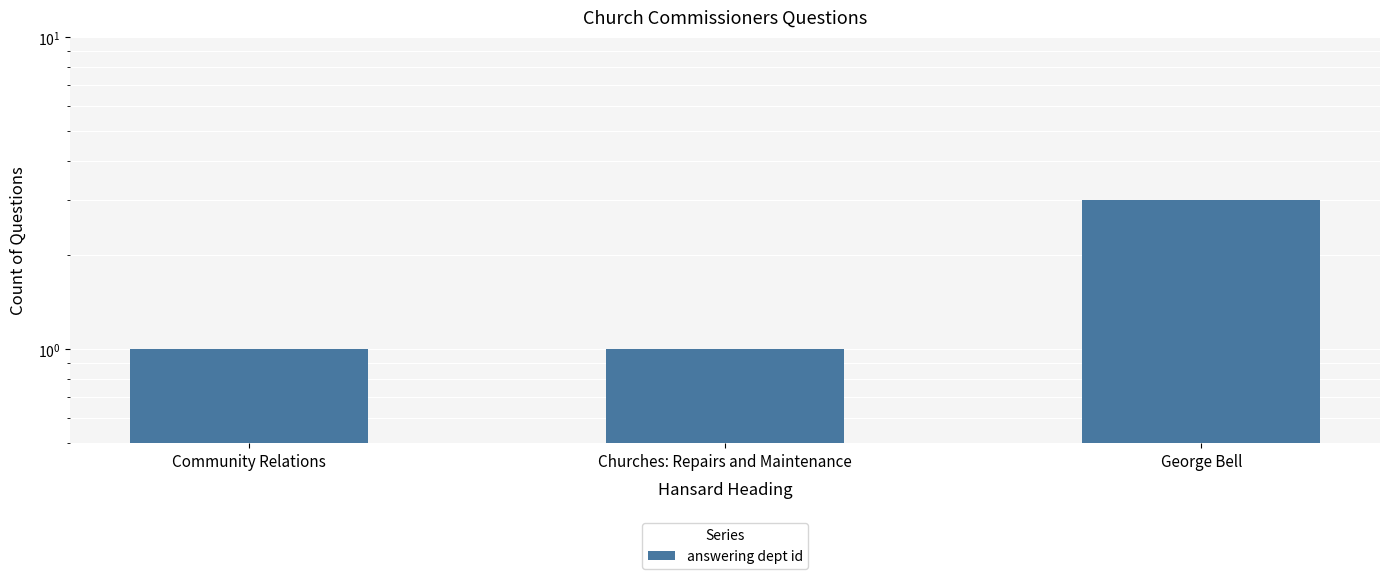

Count the number of data series in this chart.

1